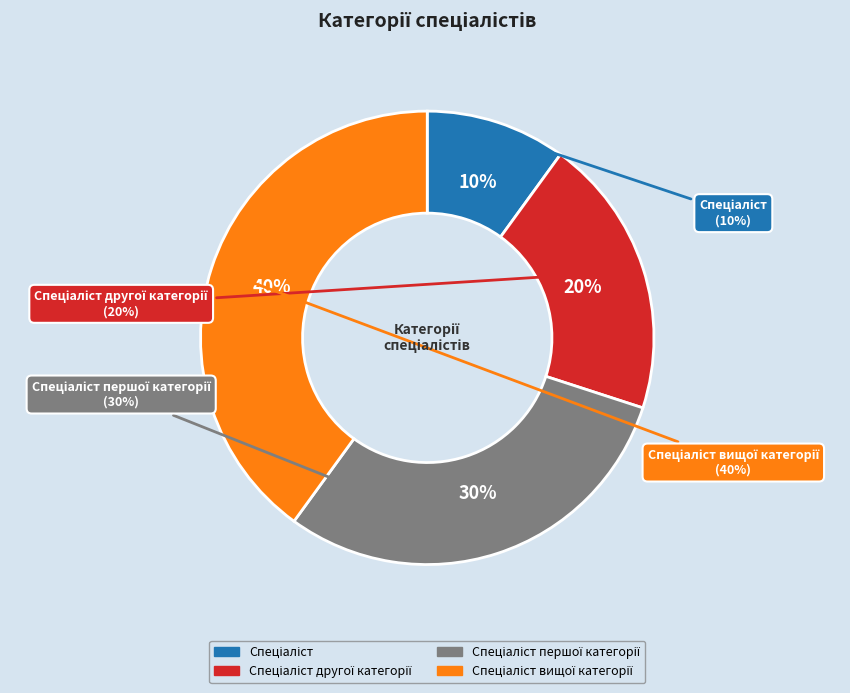

What is the largest slice in the pie chart?

Спеціаліст вищої категорії